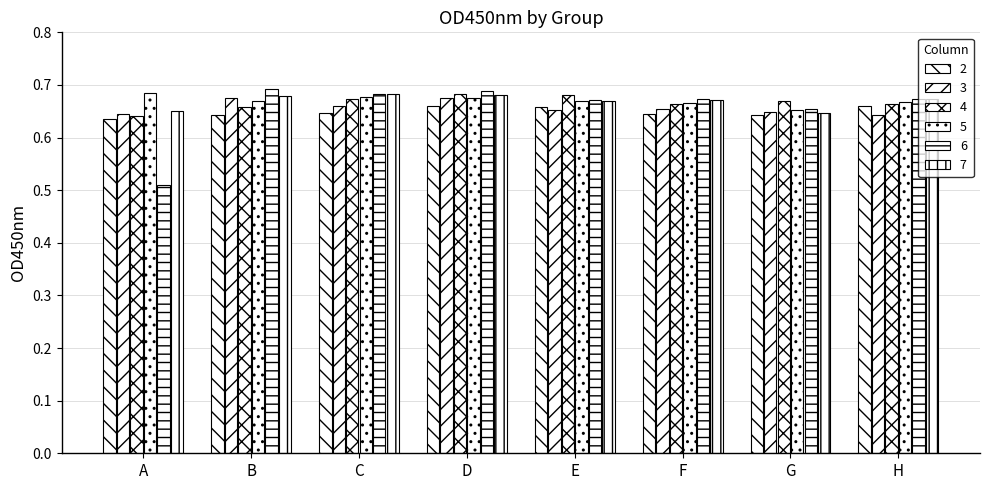

Where is 3 nearest to the value 0?

H